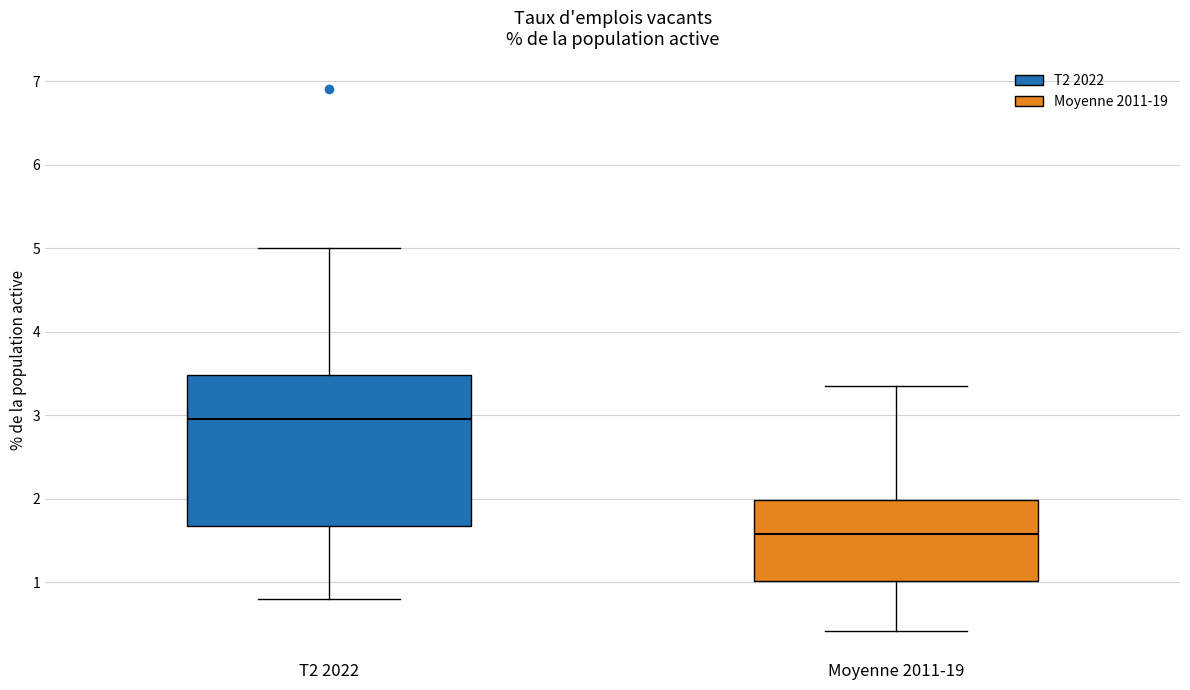

Reading left to right, transcribe this box plot: for each box, give where its median line is, the range the box spans, and where its two whiskers end, as read against the y-axis. The values are not printed on the chart, so give them approximately, as read against the axis.

T2 2022: median 3.0, box 1.7 to 3.5, whiskers 0.8 to 5.0
Moyenne 2011-19: median 1.6, box 1.0 to 2.0, whiskers 0.4 to 3.4